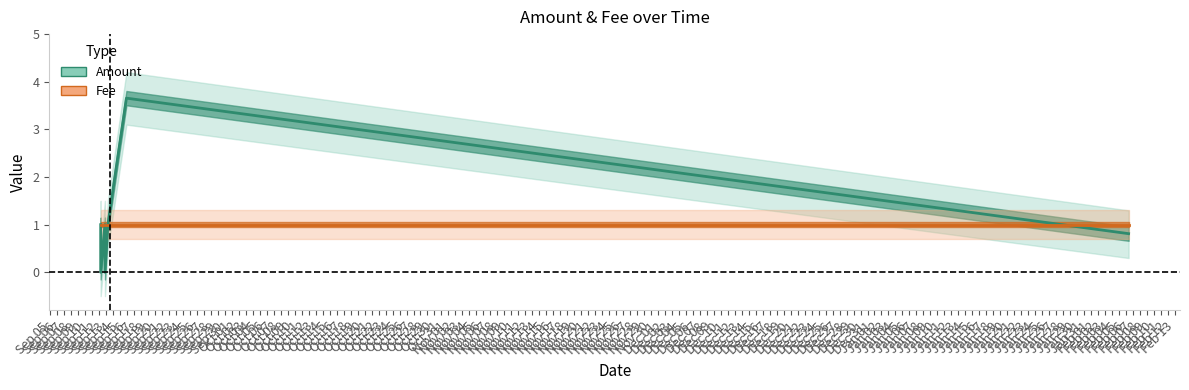

How many points are higher than both their immediate neighbors (excluding endpoints)?

2